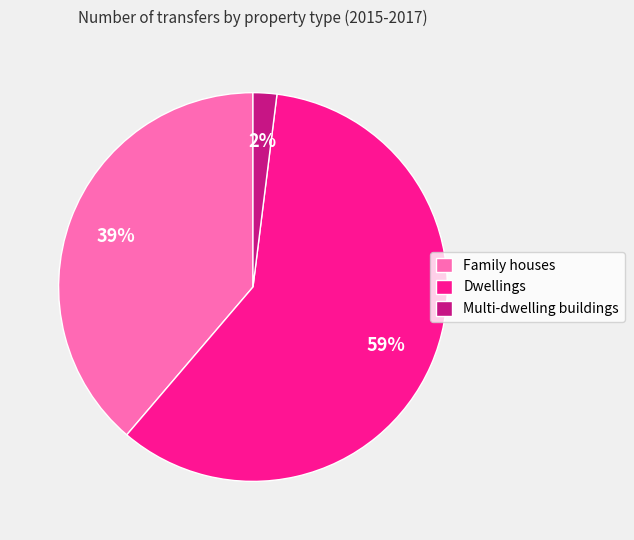

Which slice is the largest?

Dwellings